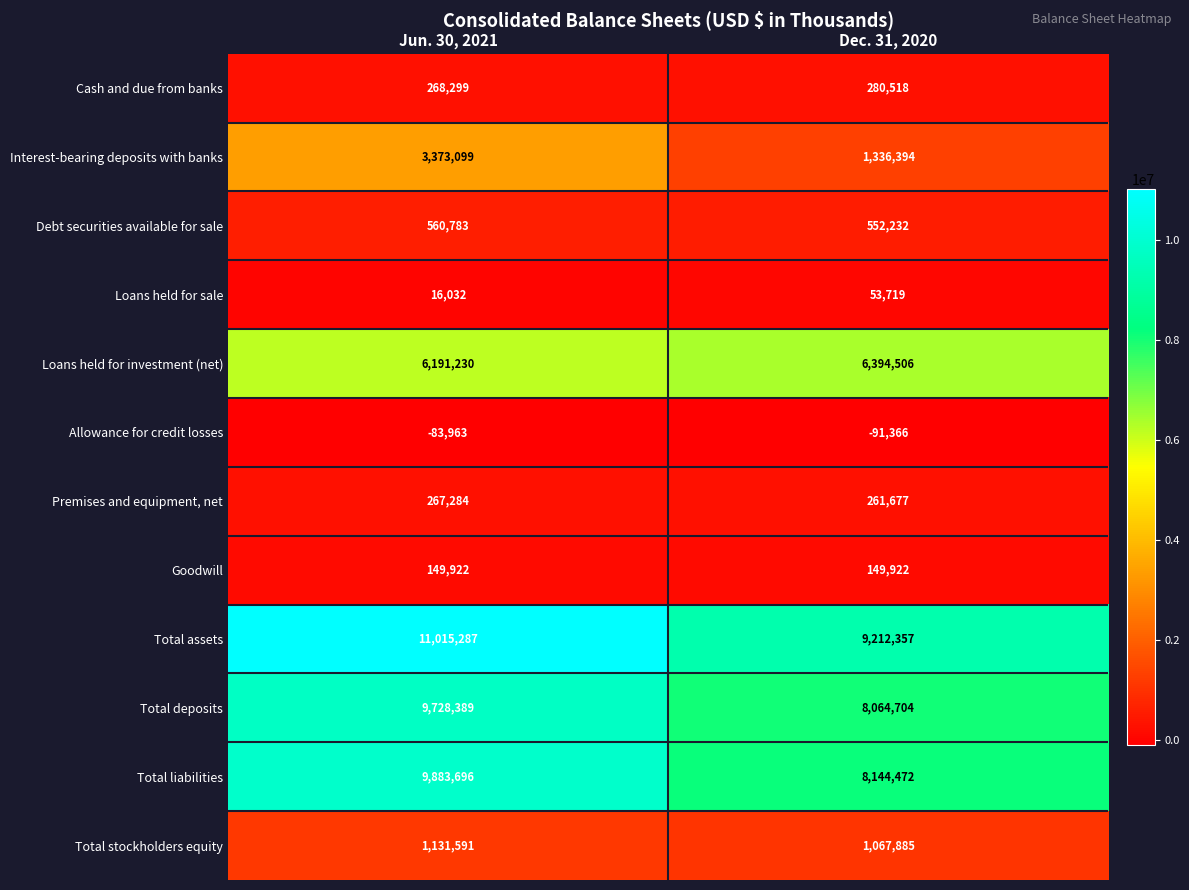

Which series has the largest total across all categories?

Total assets